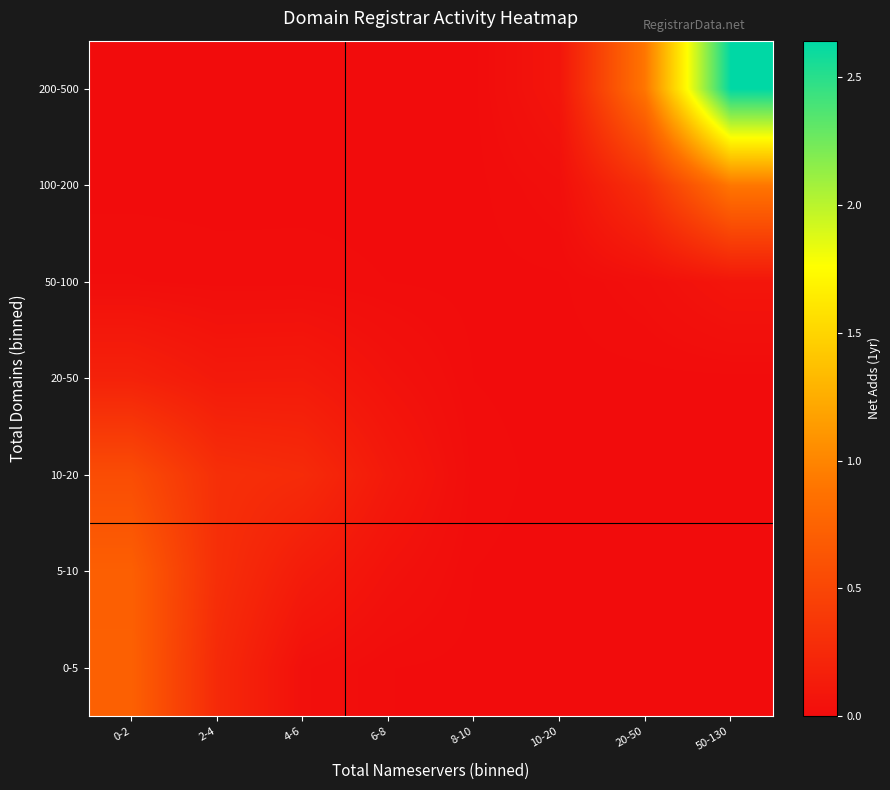

Between 20-50 and 4-6, which is larger?

4-6